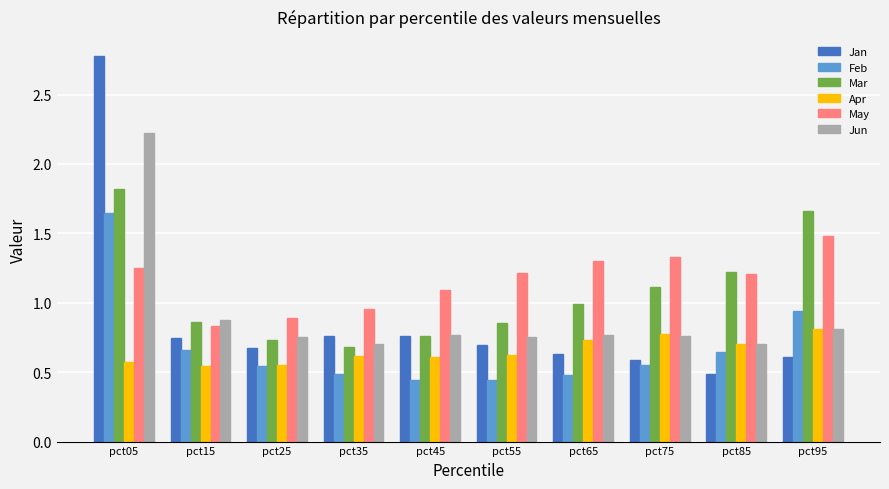

Does the chart contain stacked bars?

No